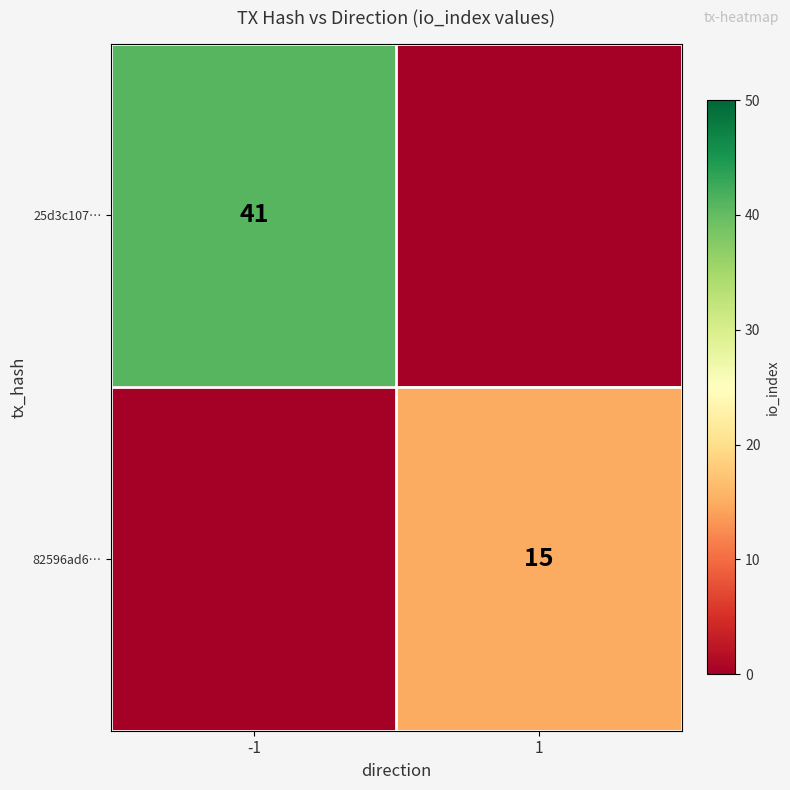

Is the value of 82596ad6… at 1 greater than the value of 25d3c107… at -1?

No